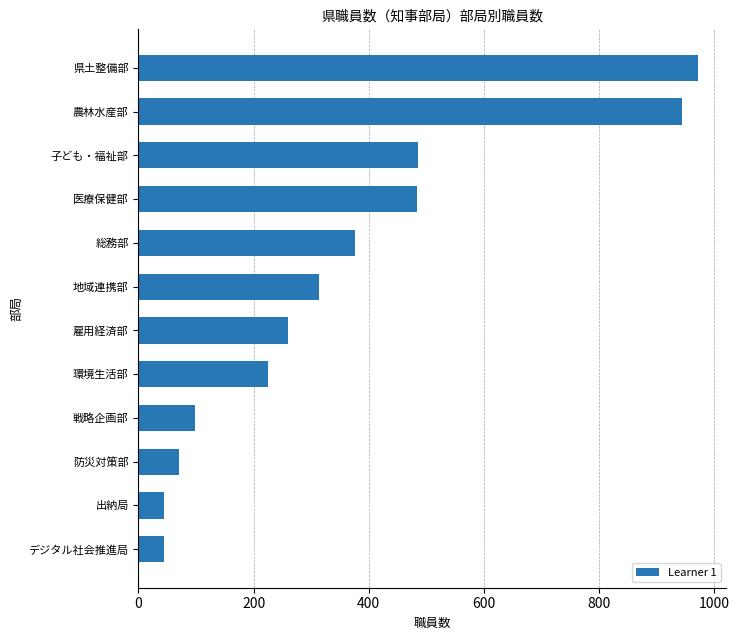

How many data points are less than 313?

6